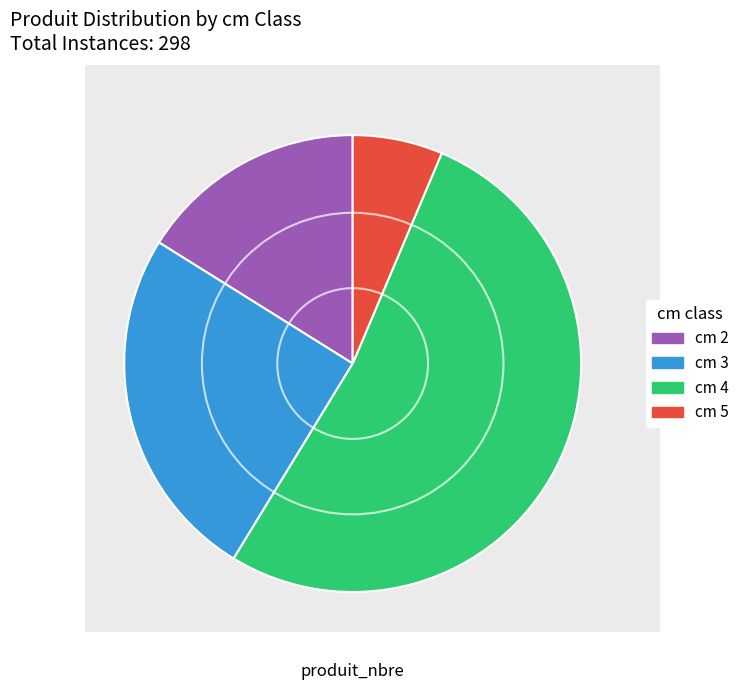

Does any single category account for the majority?

Yes